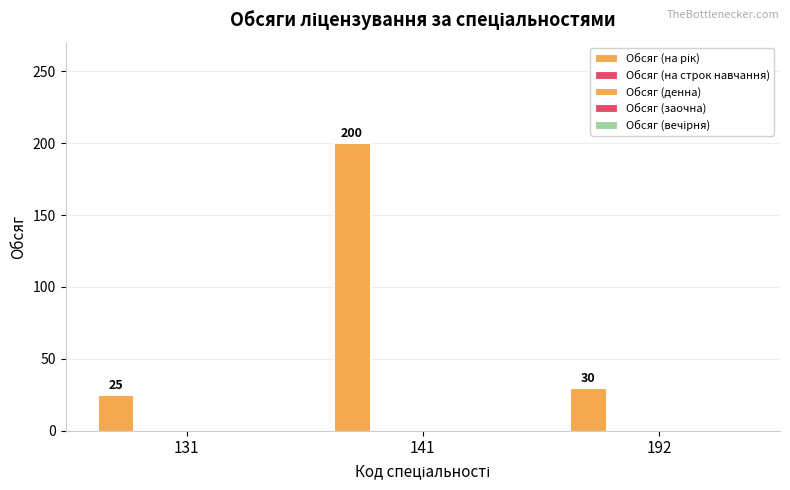

How many bars are there in total?

3